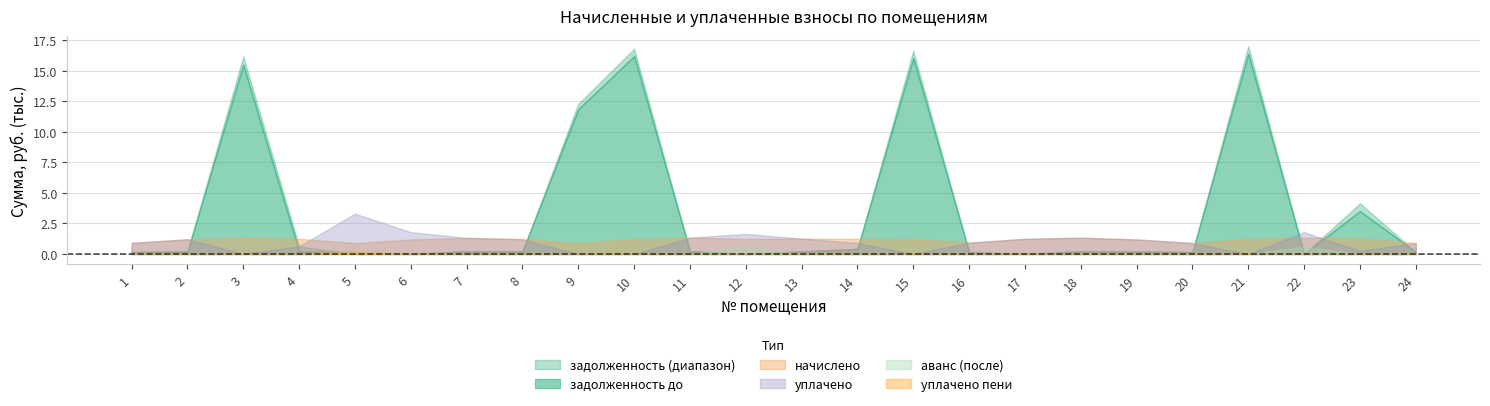

At which category does уплачено_пени reach its first local peak?

5